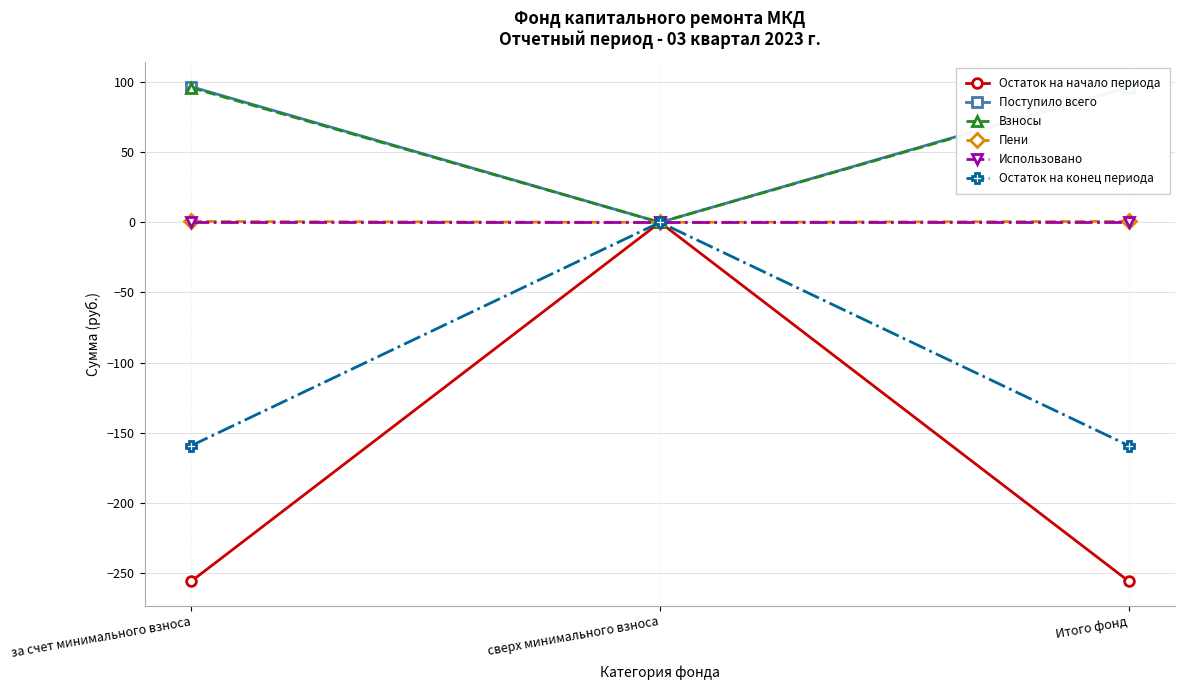

Is it true that Взносы equals 96.0 at Итого фонд?

True